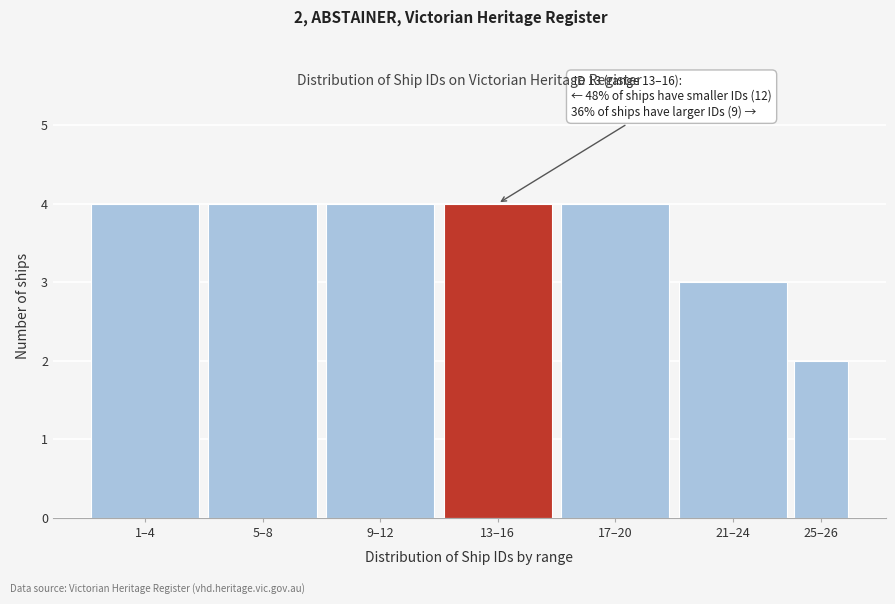

Reading left to right, list all the values displayed in this chart.

4	4	4	4	4	3	2